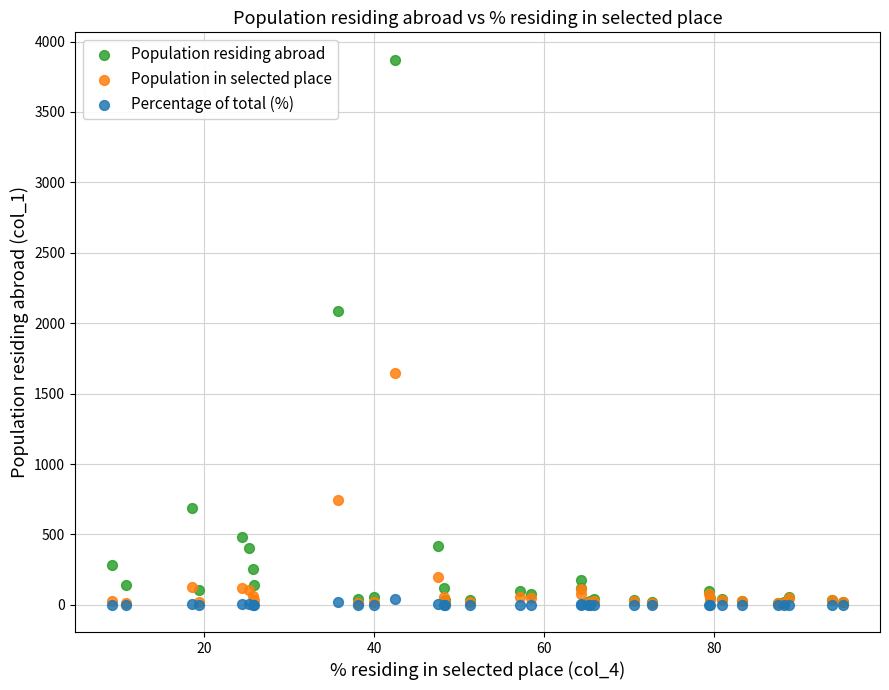

Across all series, what Y value is closest to 1936?

2087.0